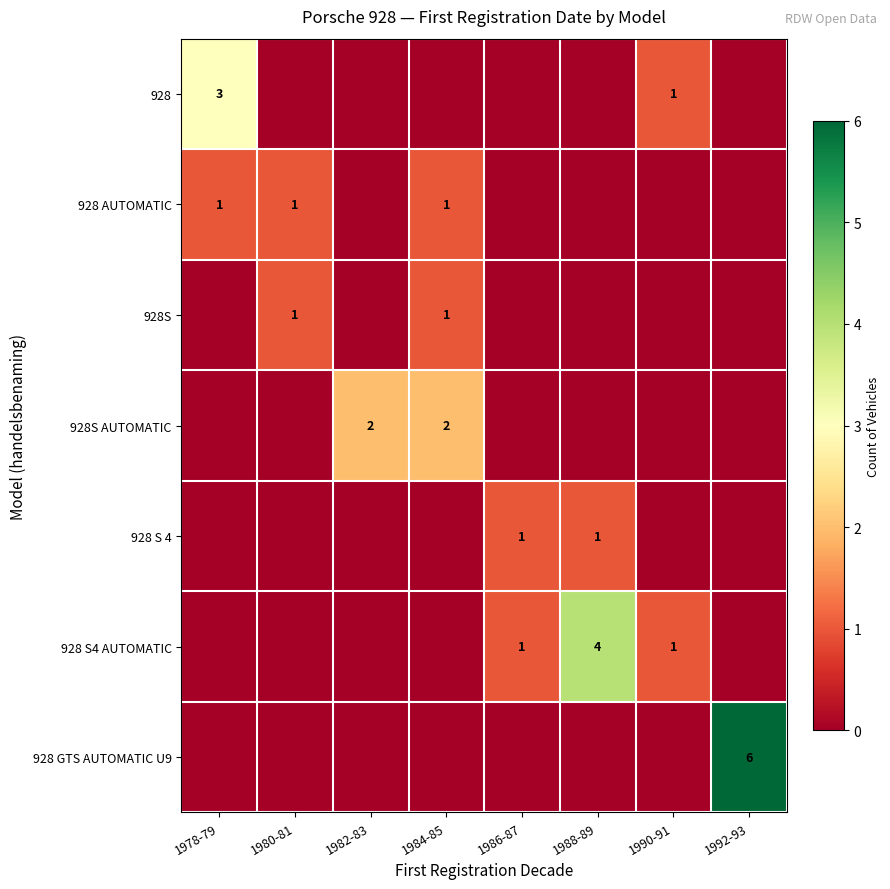

True or false: 928 S4 AUTOMATIC has a value of 0 at 1986-87.

False